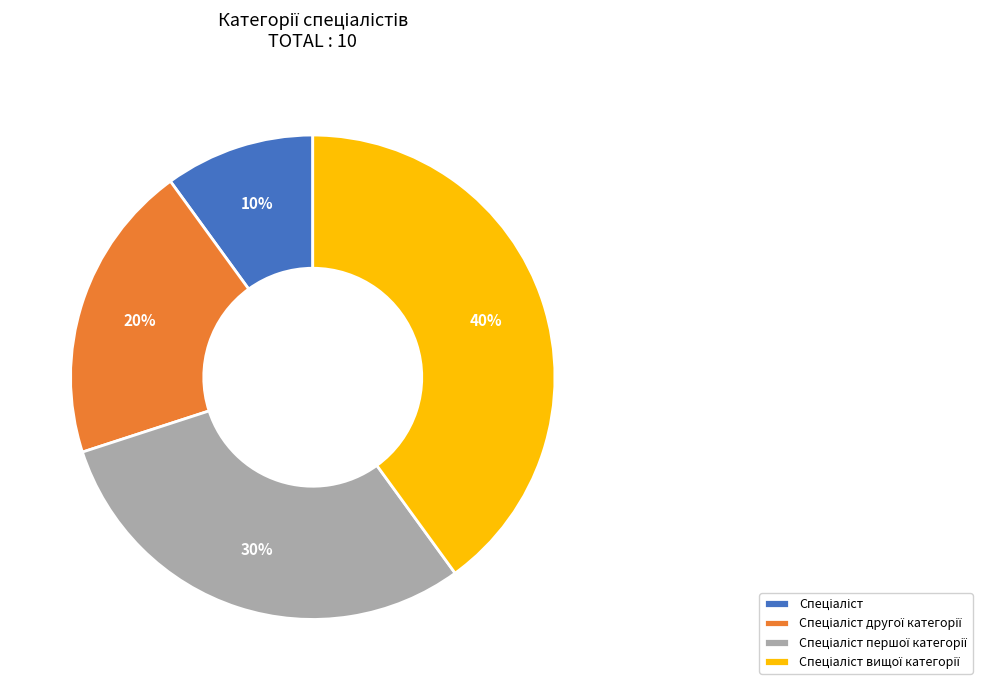

To the nearest percent, what is the average slice percentage?

25%